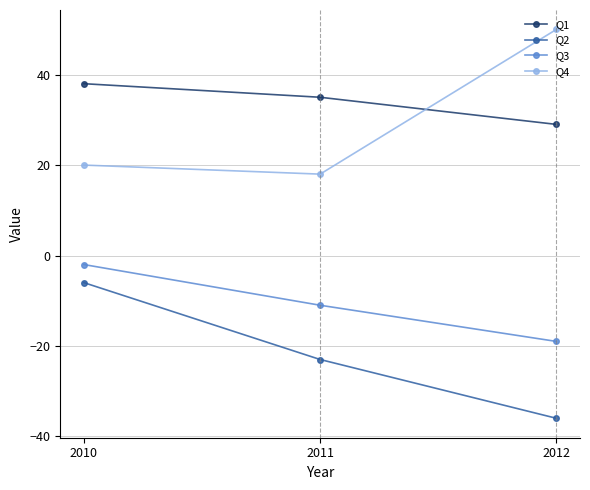

At which category does the chart reach its peak across all series?

2012